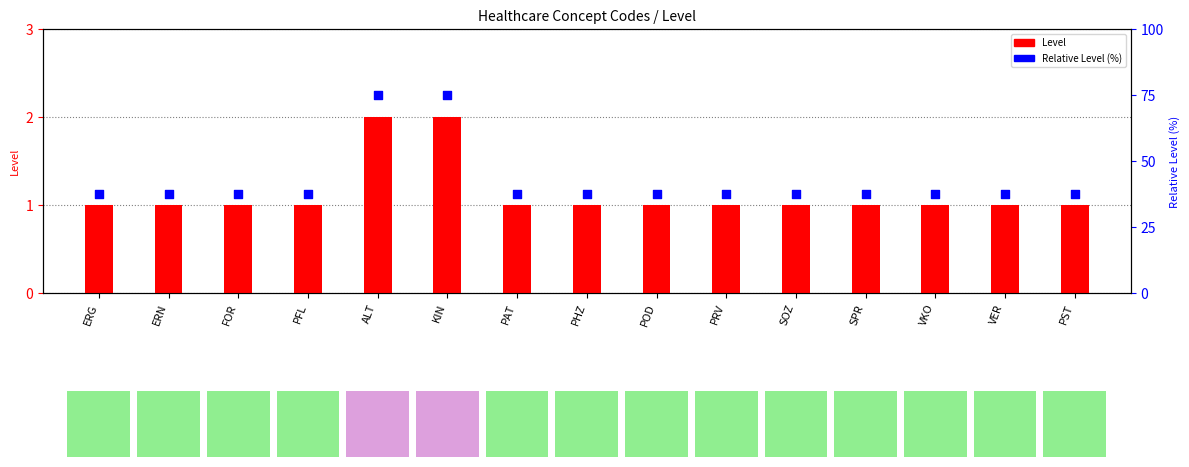

What are all the series names shown in the legend?

Level, Relative Level (%)